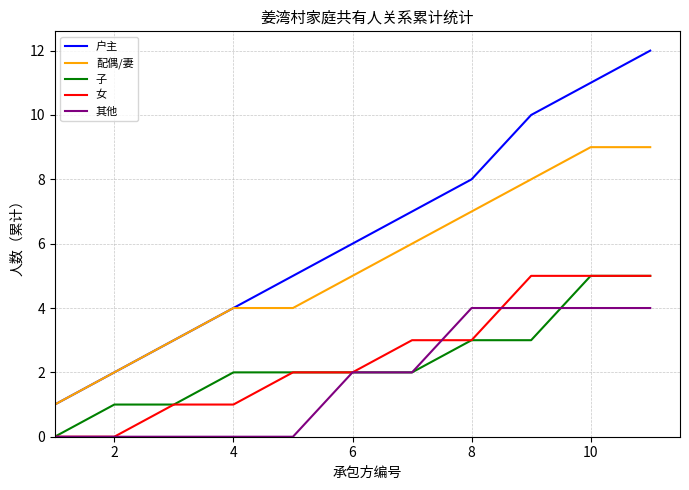

Which series has the largest range (max minus min)?

户主